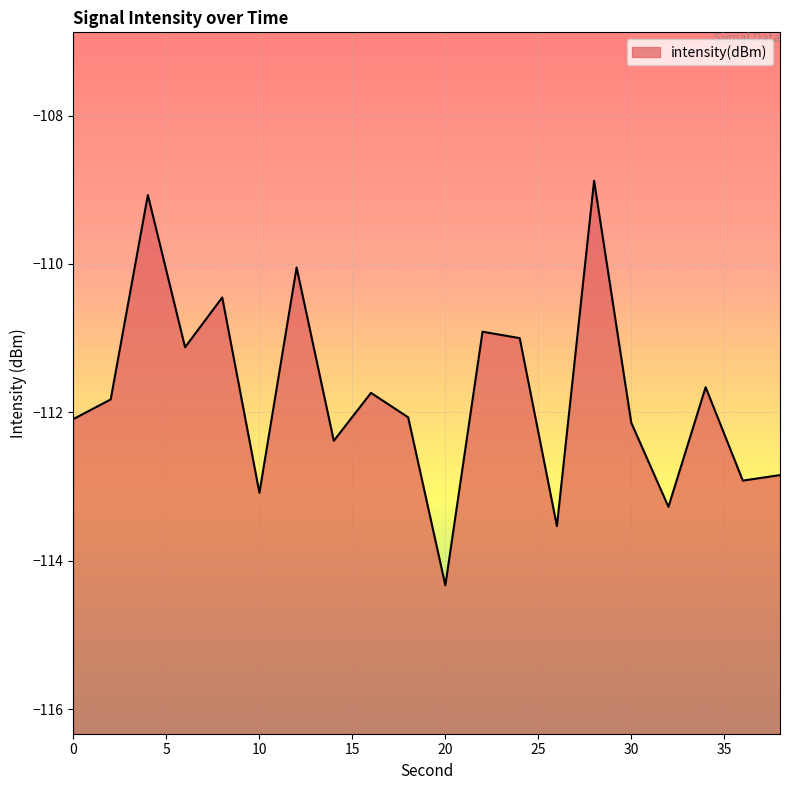

List the labels in order of value, largest first.

28, 4, 12, 8, 22, 24, 6, 34, 16, 2, 18, 0, 30, 14, 38, 36, 10, 32, 26, 20